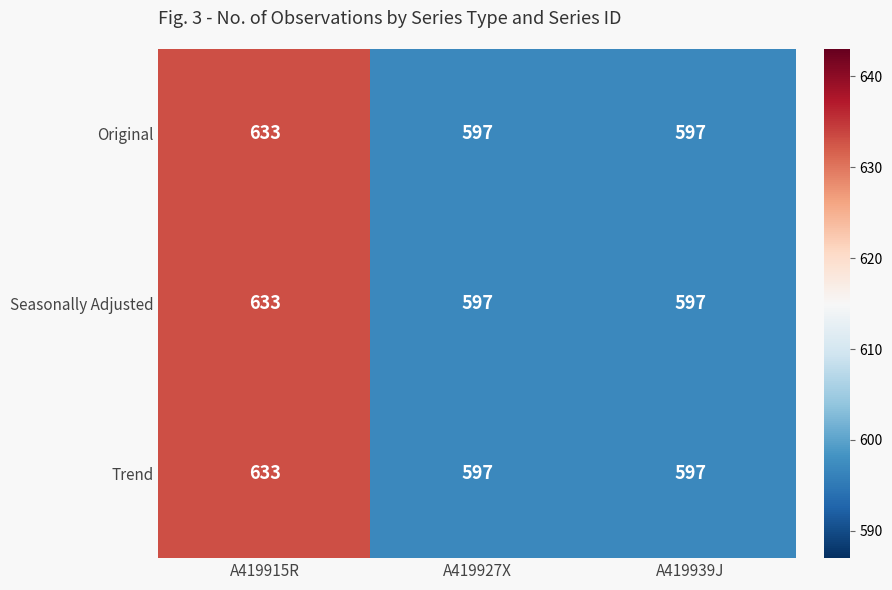

True or false: Original has a value of 1050 at A419915R.

False